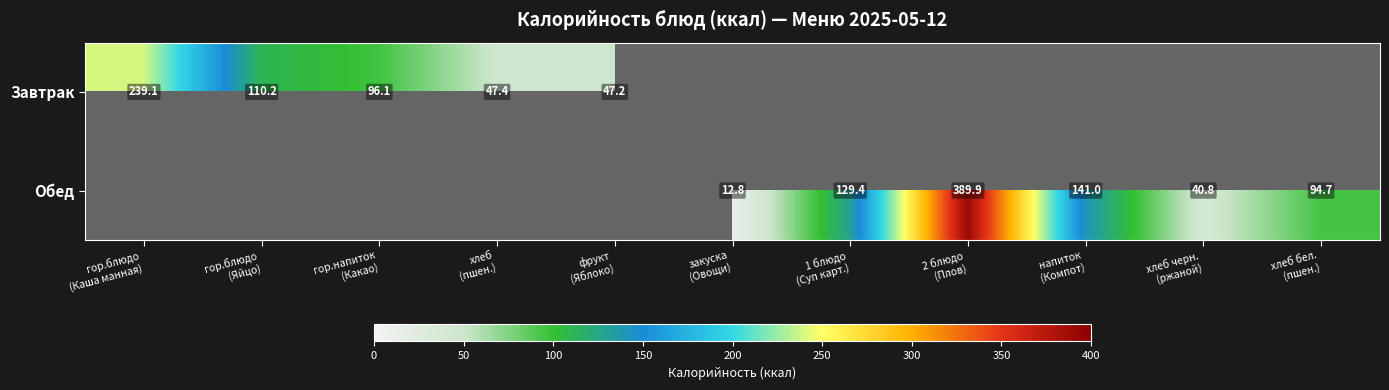

What is the maximum value shown in the chart?

389.9